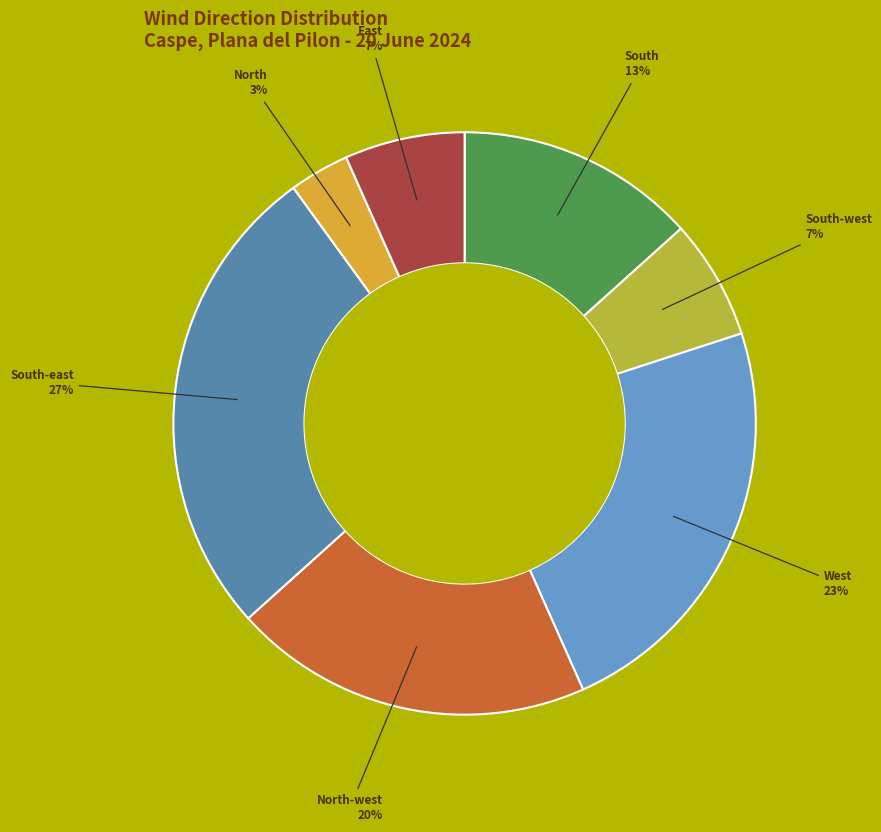

To the nearest percent, what is the average slice percentage?

14%